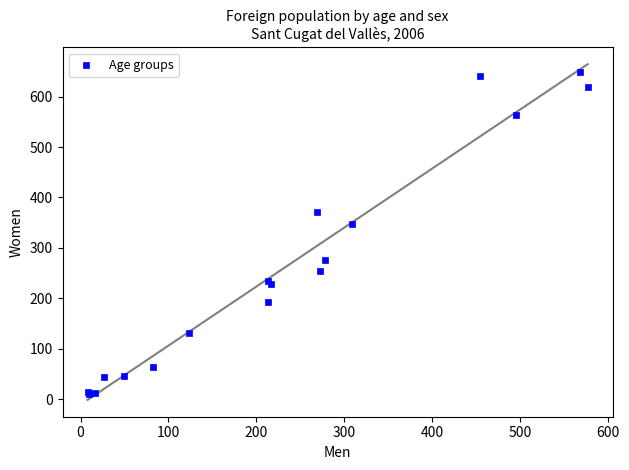

What Y value in the scatter plot is closest to 330?

348